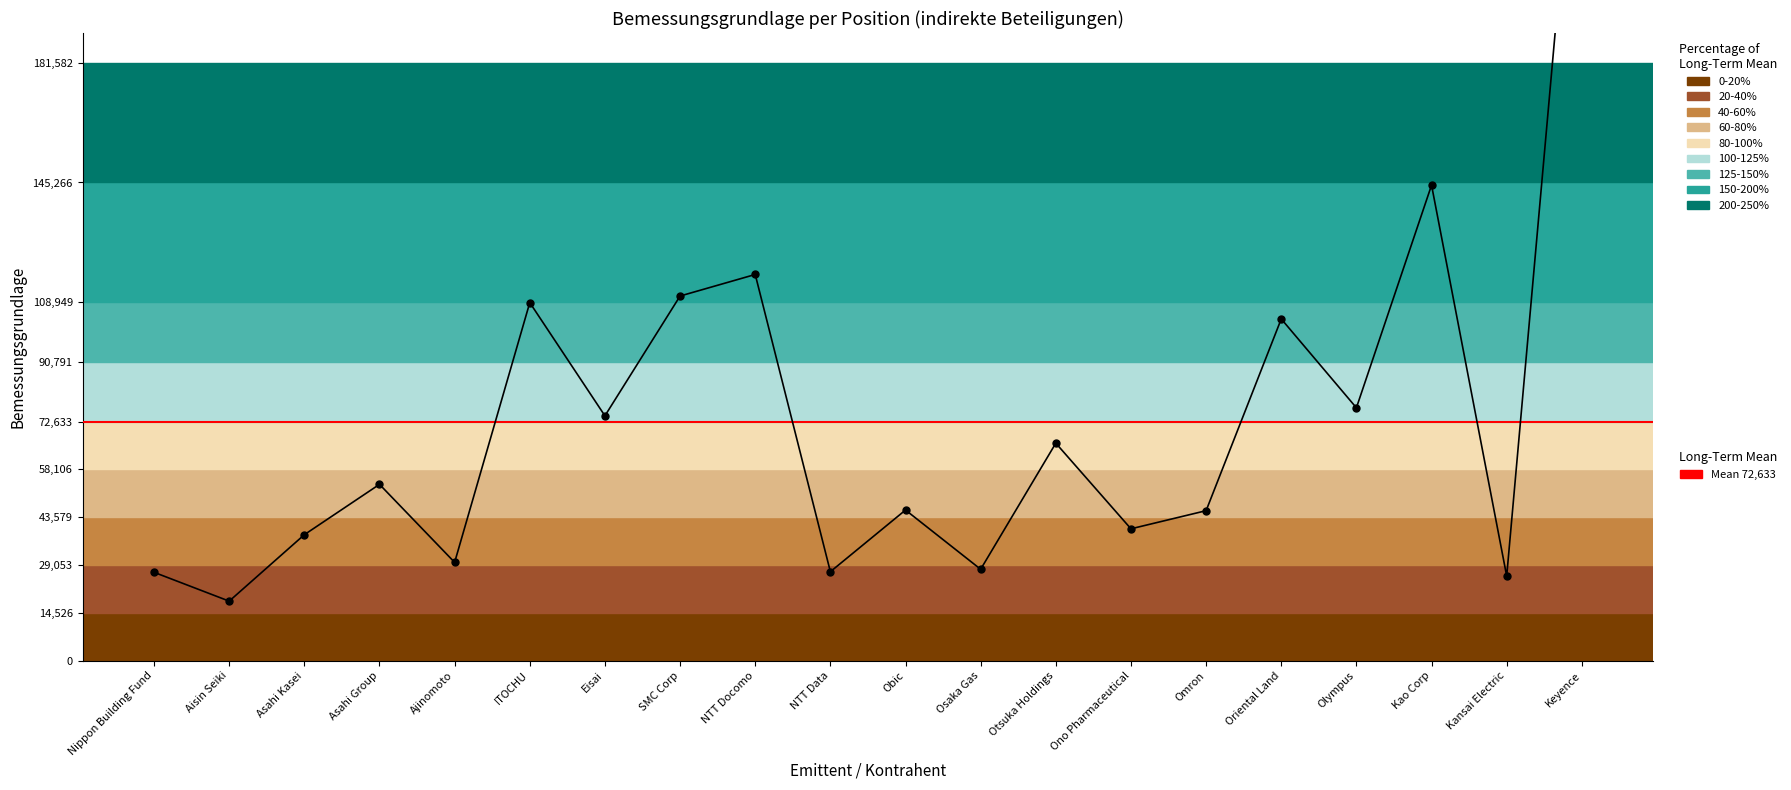

Does the chart have visible grid lines?

No